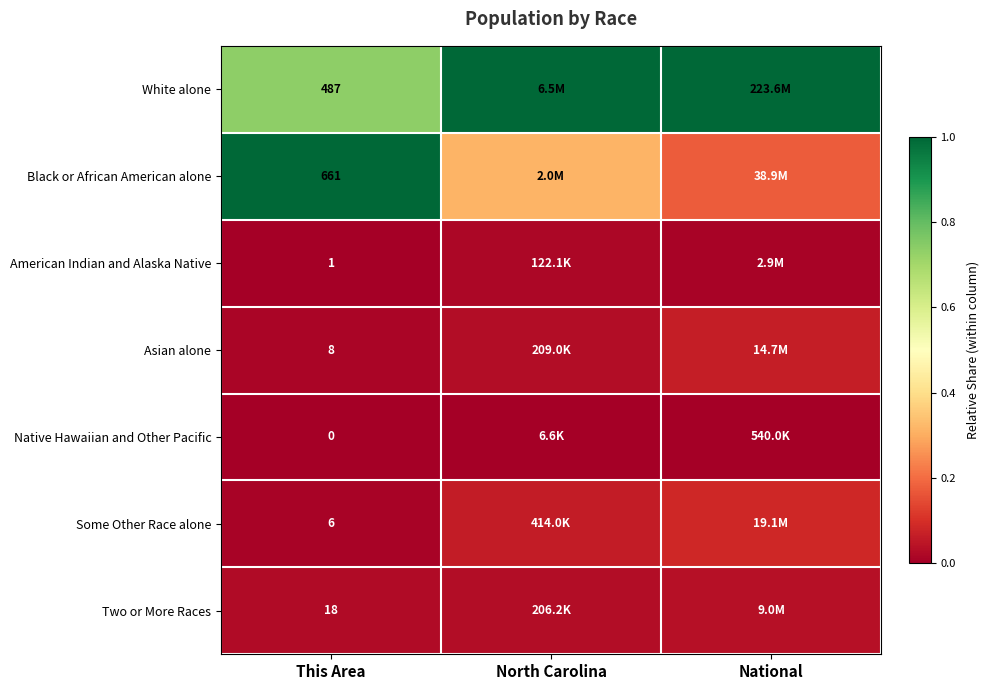

How many series are shown in this chart?

7